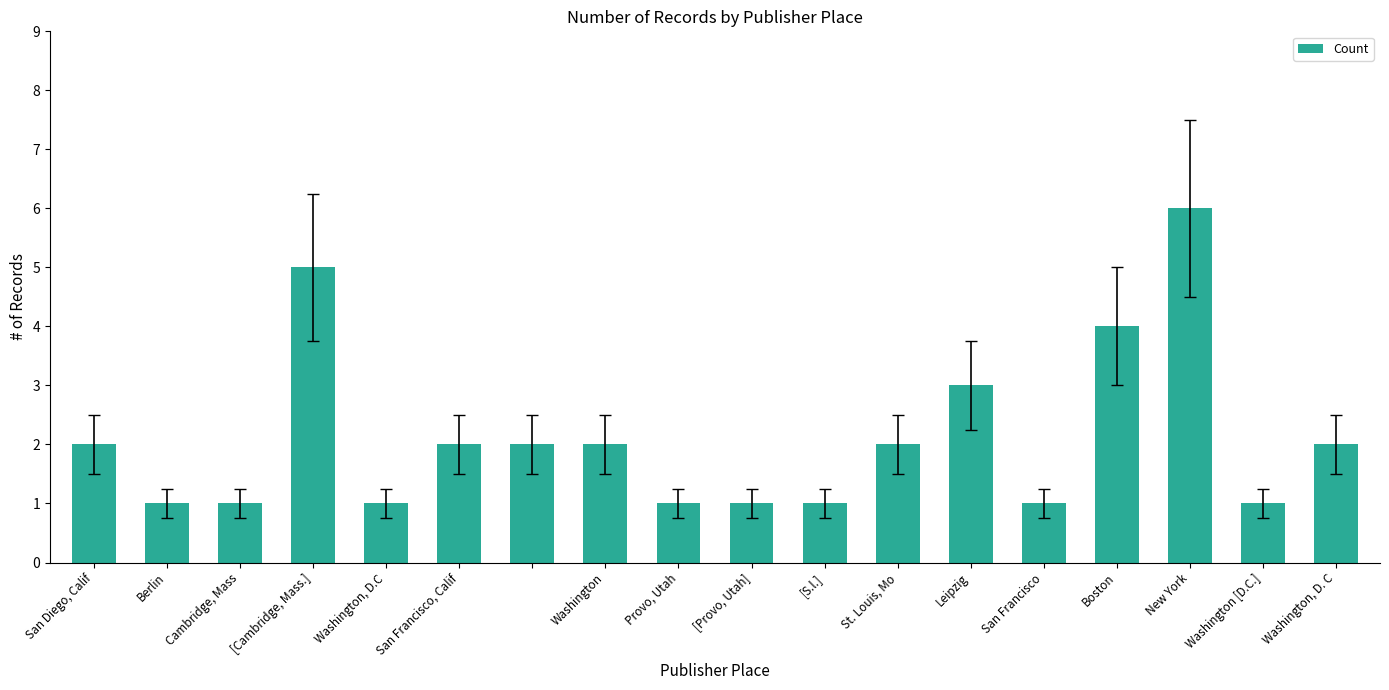

What is the value of the 12th bar from the left?

2